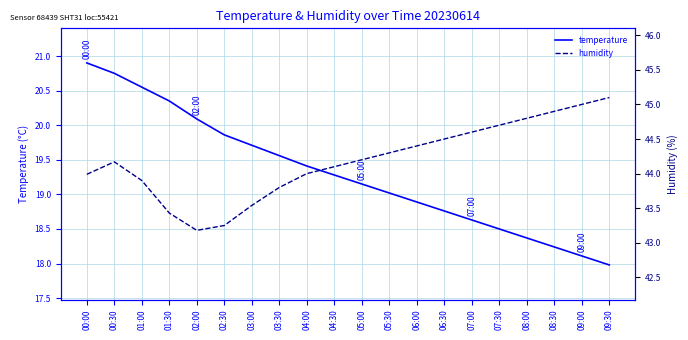

How many interior local peaks does the humidity series have?

1